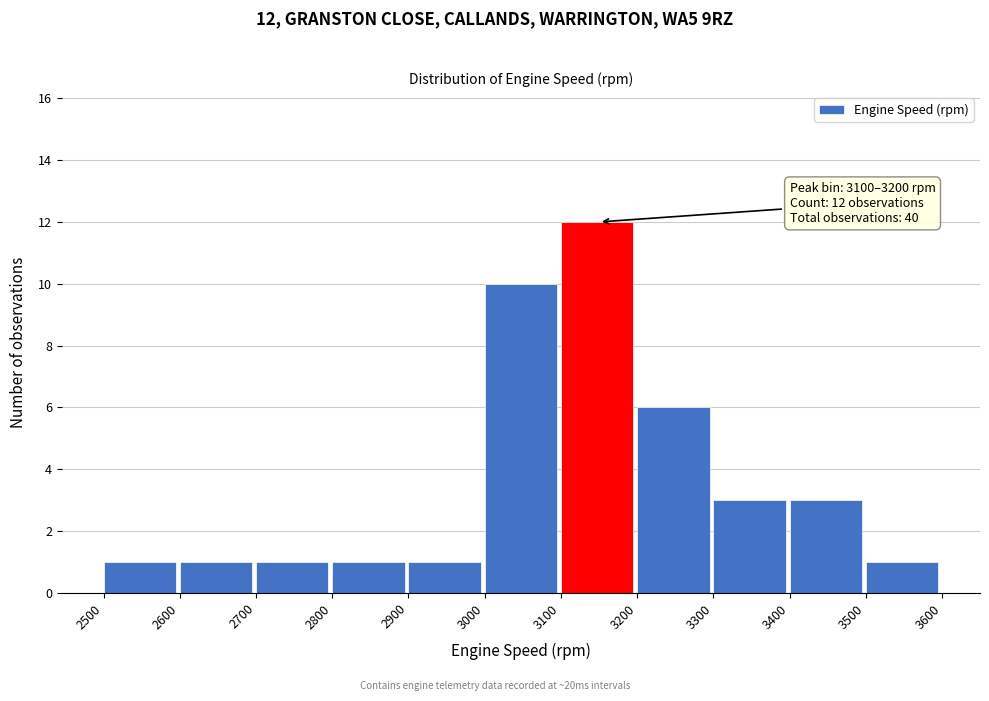

Which range on the x-axis has the tallest bar?

3100 to 3200